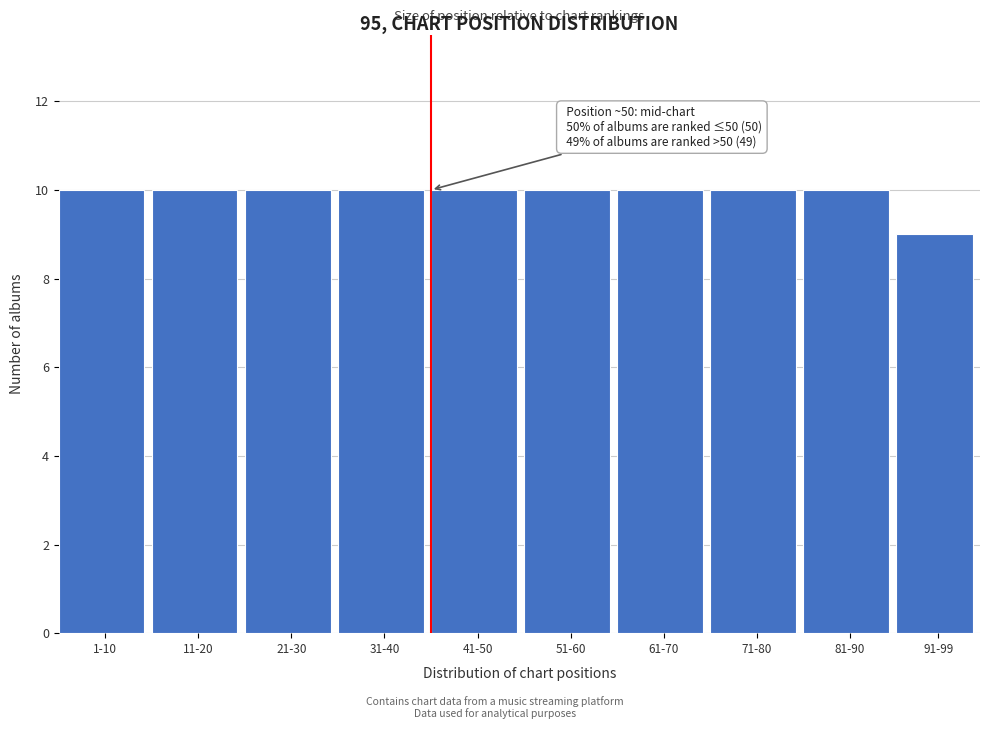

Reading left to right, list all the values displayed in this chart.

10	10	10	10	10	10	10	10	10	9